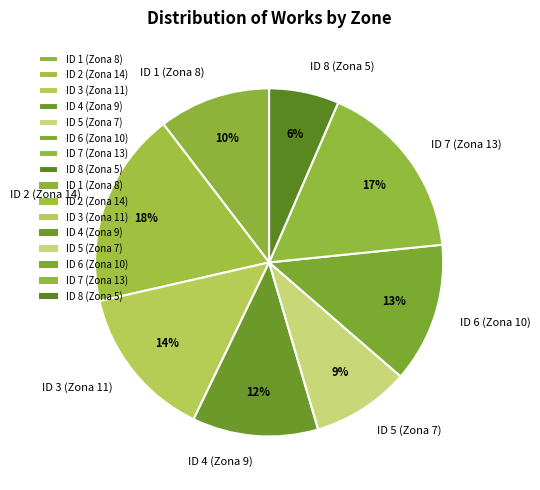

True or false: ID 5 (Zona 7) accounts for 15% of the total.

False